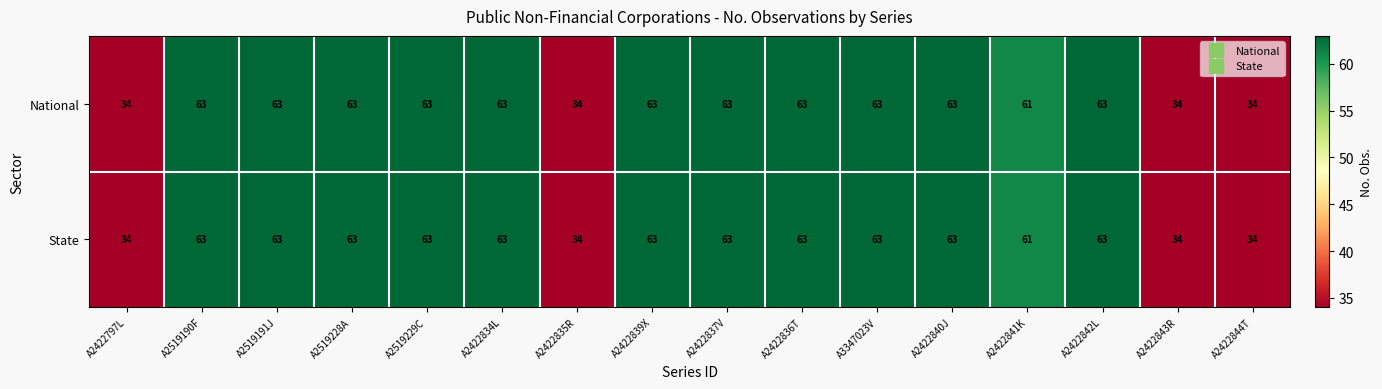

What is the minimum value shown in the chart?

34